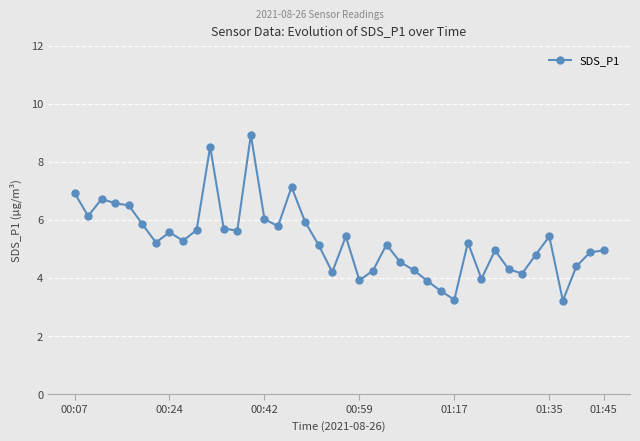

What is the value of the 32nd point from the left?

5.0